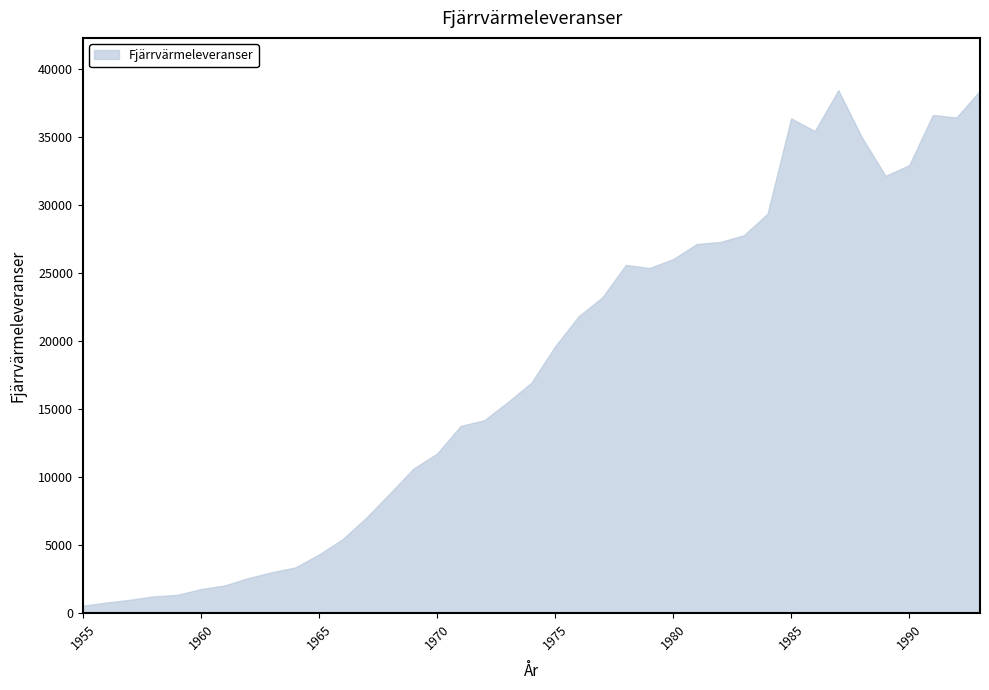

How many series are shown in this chart?

1